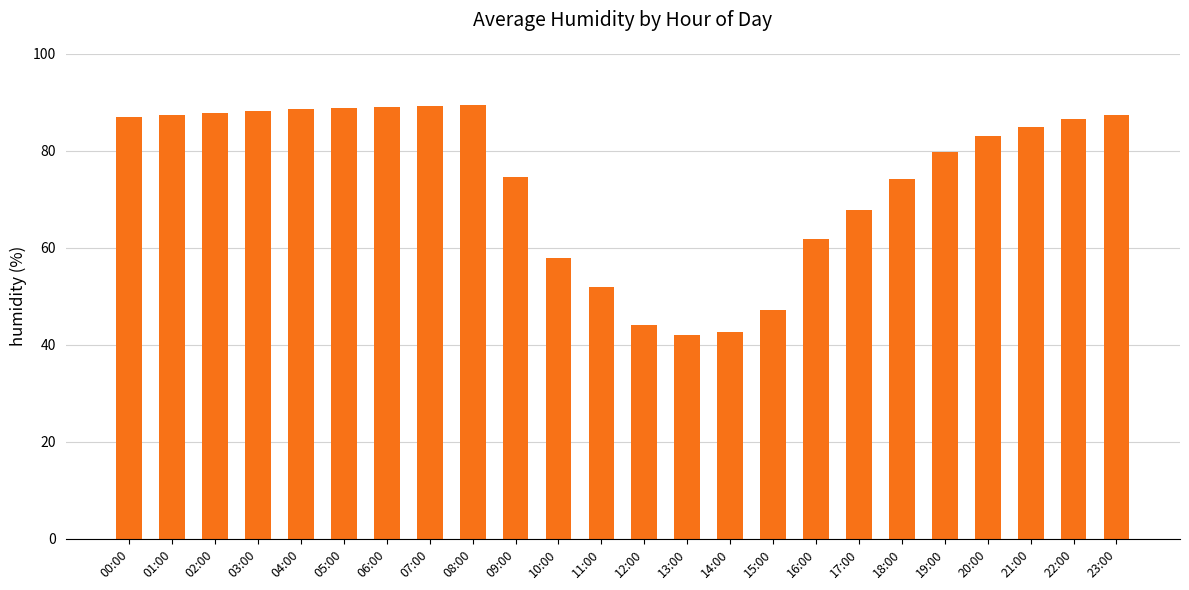

True or false: the data shows 86.6 at 22:00.

True